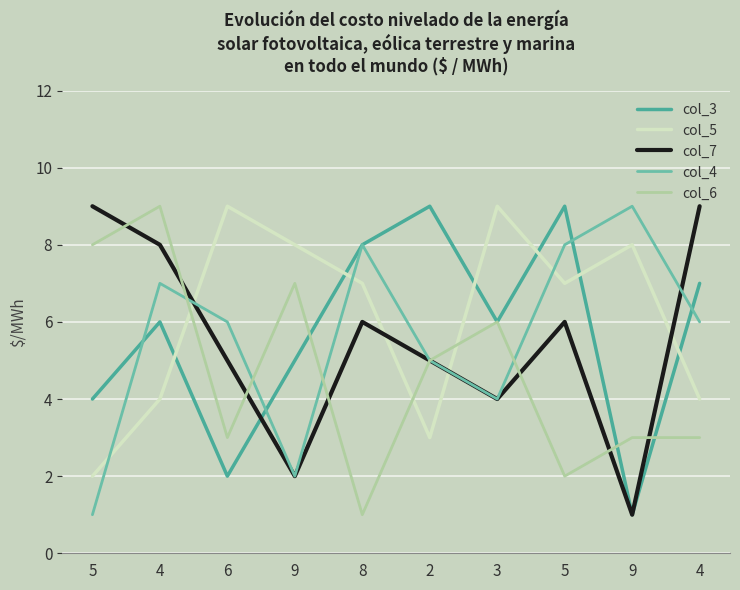

After their last crossing, which series has the higher values: col_4 or col_7?

col_7